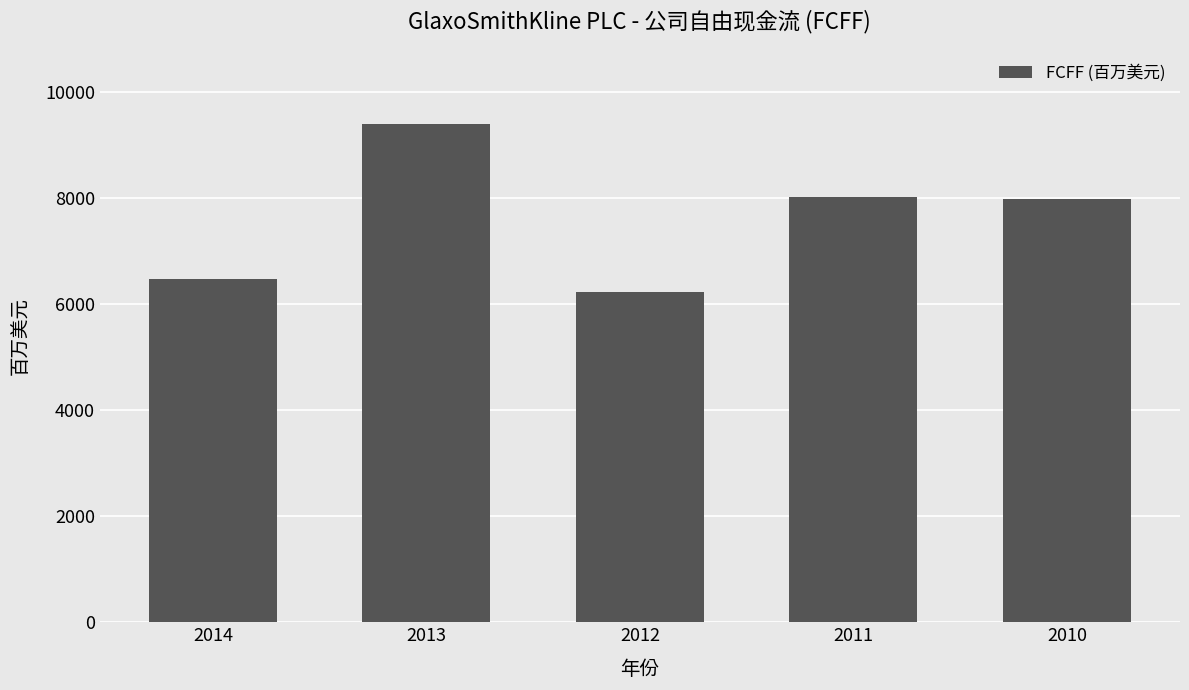

What is the difference between the second highest and minimum values?

1787